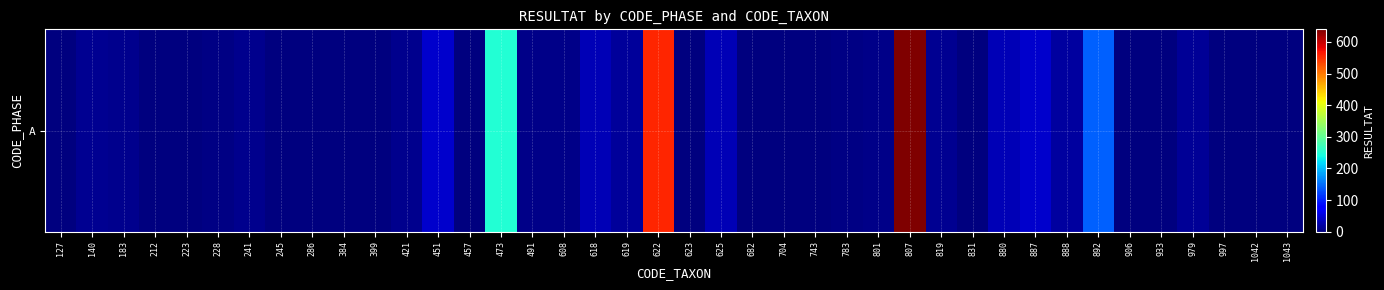

How many values are above zero?

30